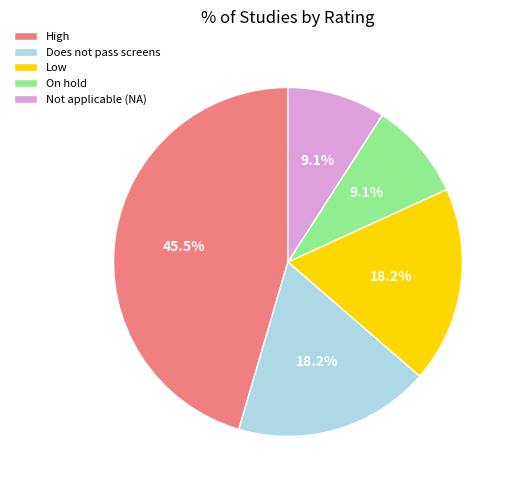

Does any single category account for the majority?

No